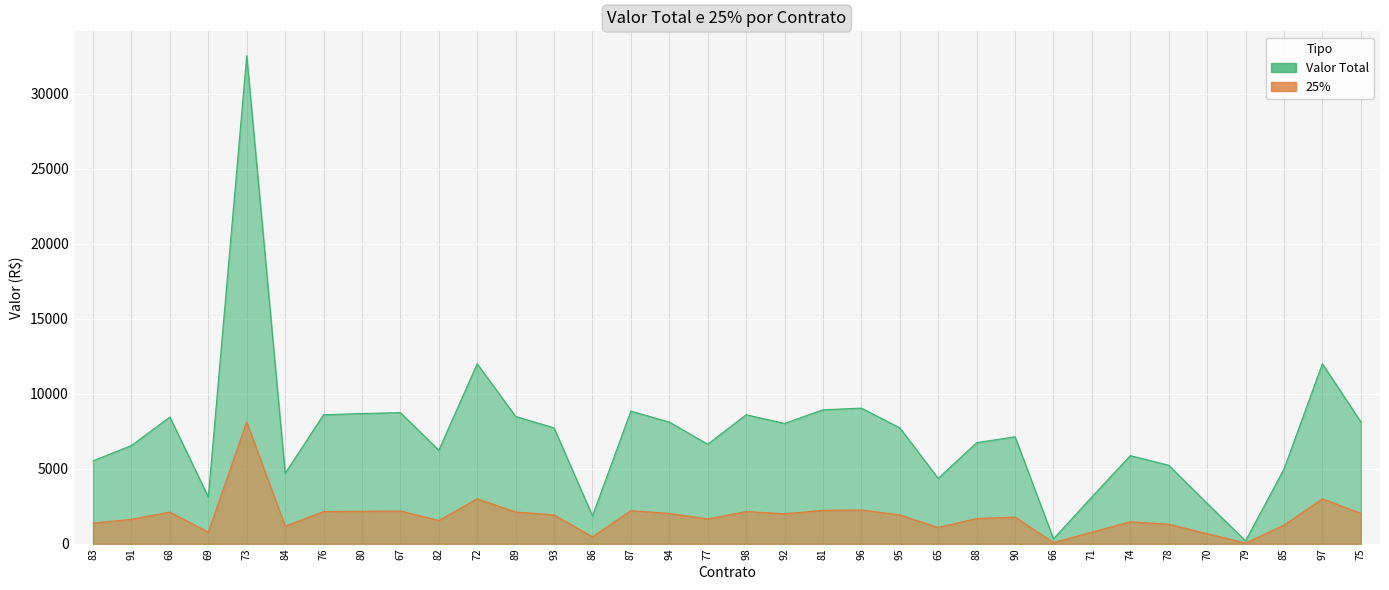

What is the maximum value shown in the chart?

32526.7